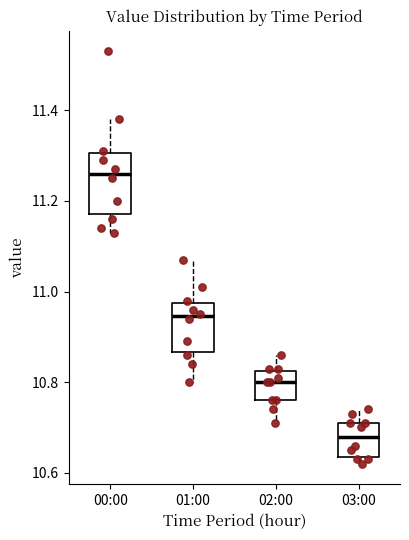

Where is the upper edge of the box for 00:00 on the y-axis? The values are not printed on the chart, so give them approximately, as read against the axis.

11.30